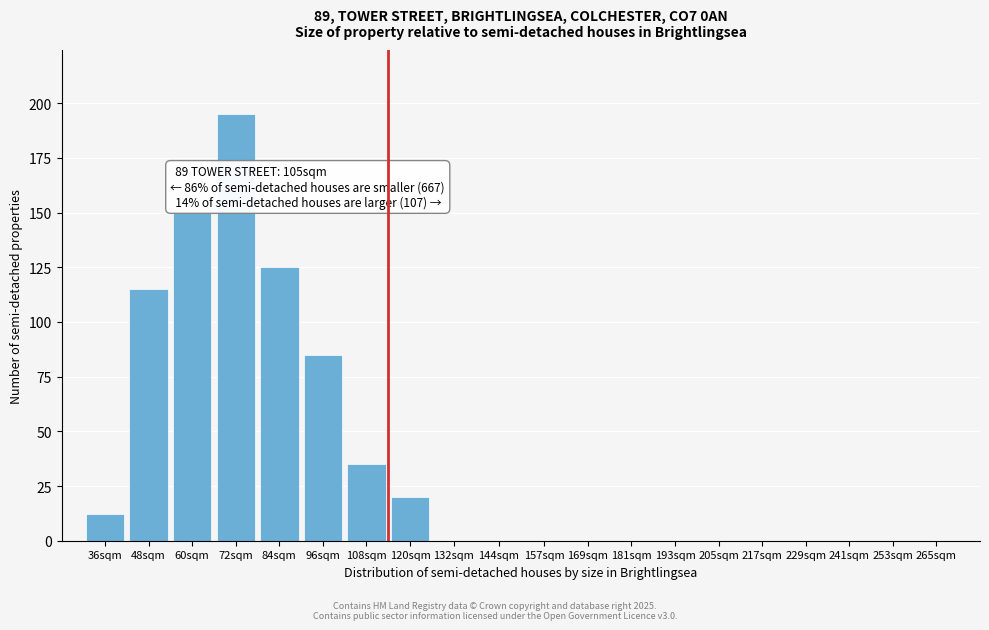

Reading left to right, list all the values displayed in this chart.

36sqm=12	48sqm=115	60sqm=150	72sqm=195	84sqm=125	96sqm=85	108sqm=35	120sqm=20	132sqm=0	144sqm=0	157sqm=0	169sqm=0	181sqm=0	193sqm=0	205sqm=0	217sqm=0	229sqm=0	241sqm=0	253sqm=0	265sqm=0